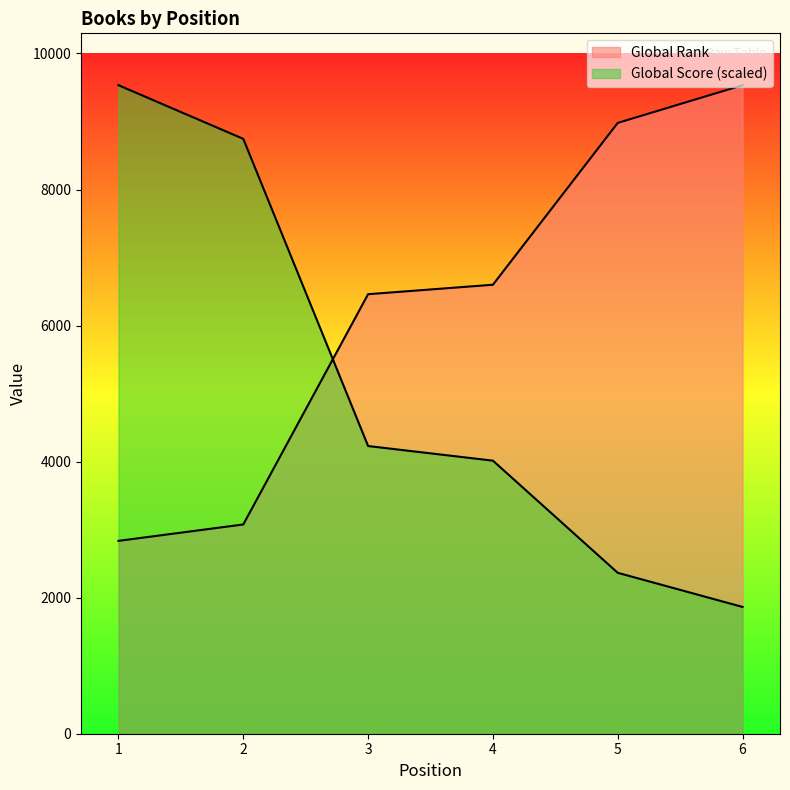

How many data points in Global Score are less than 4228?

3